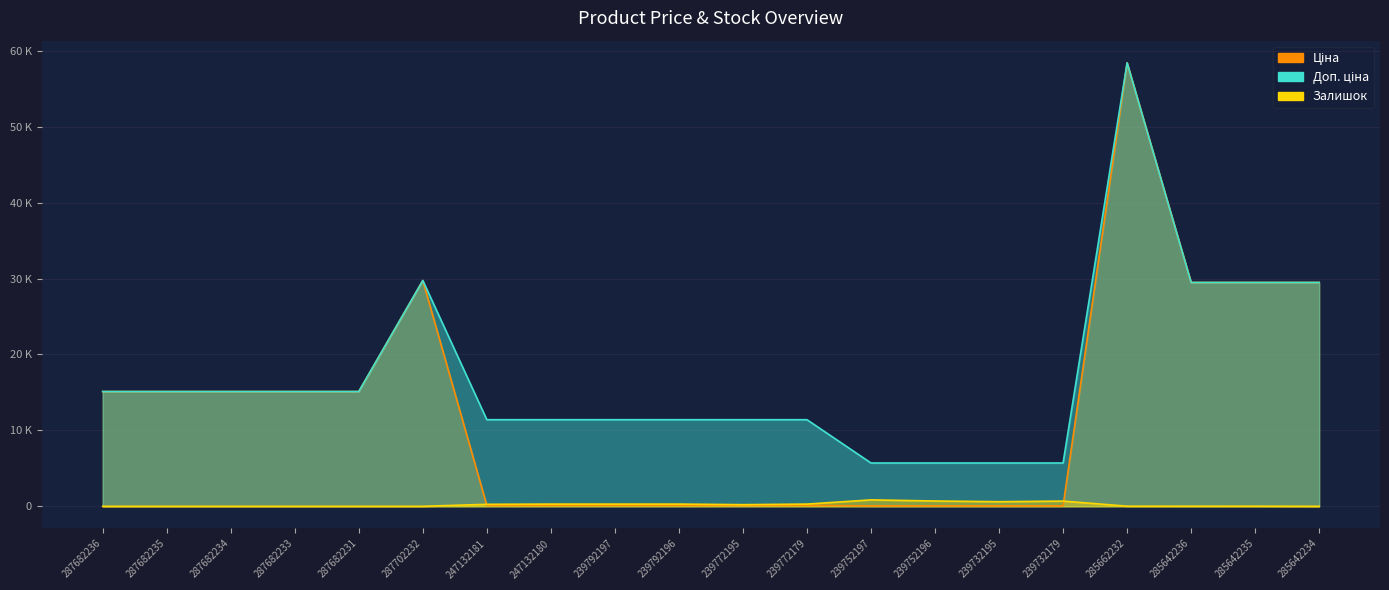

List the series in order of their peak value, lowest first.

Залишок, Ціна, Доп. ціна